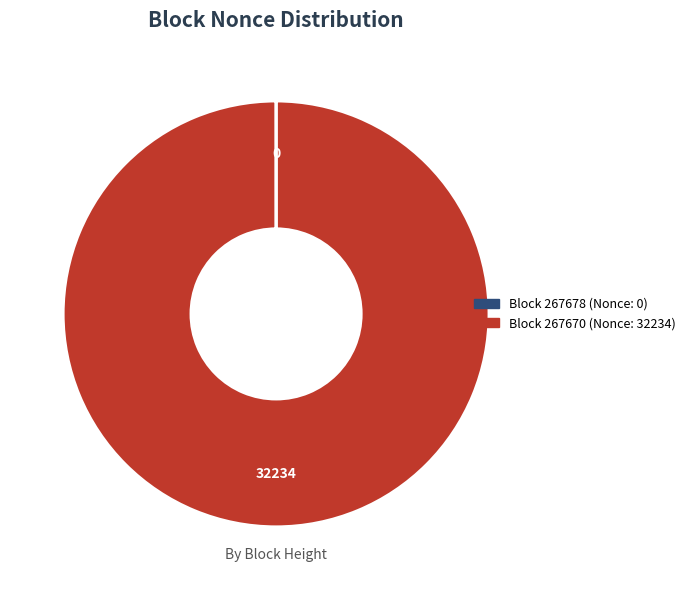

Does any single category account for the majority?

Yes